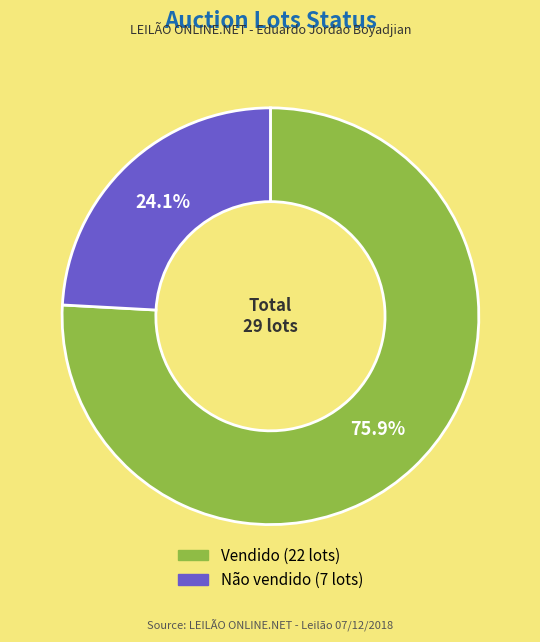

To the nearest percent, what portion does Não vendido represent?

24%